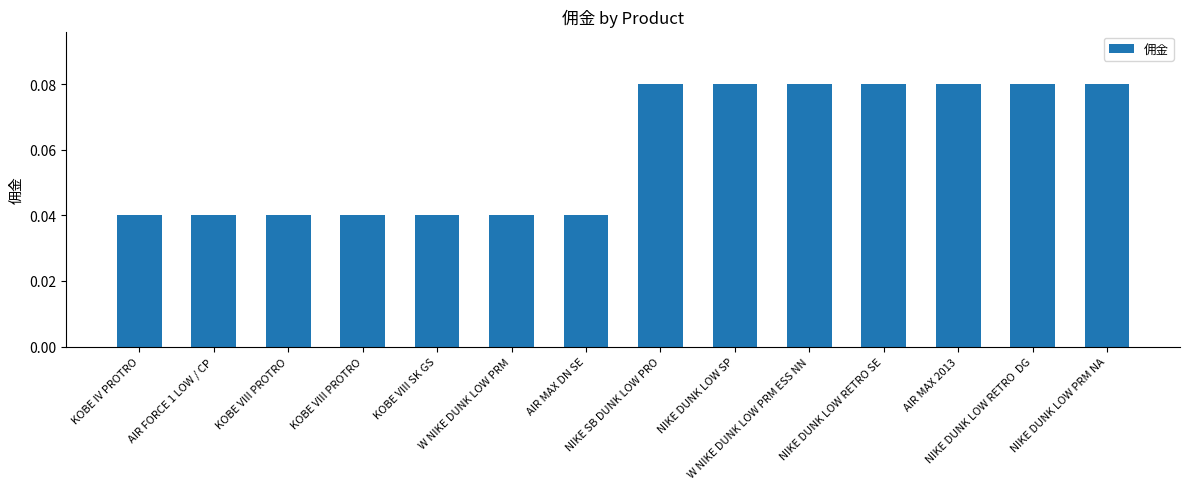

How many series are shown in this chart?

1